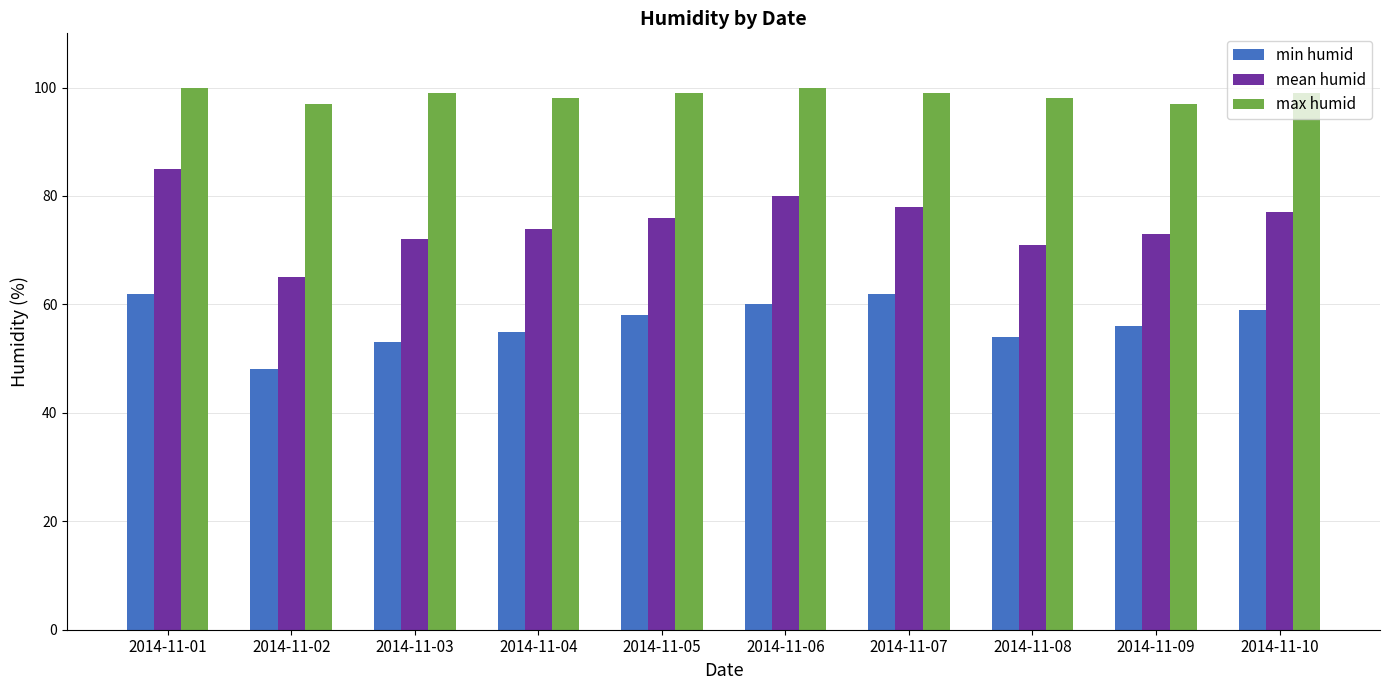

What is the approximate value of min humid at 2014-11-06, to the nearest 10?

60